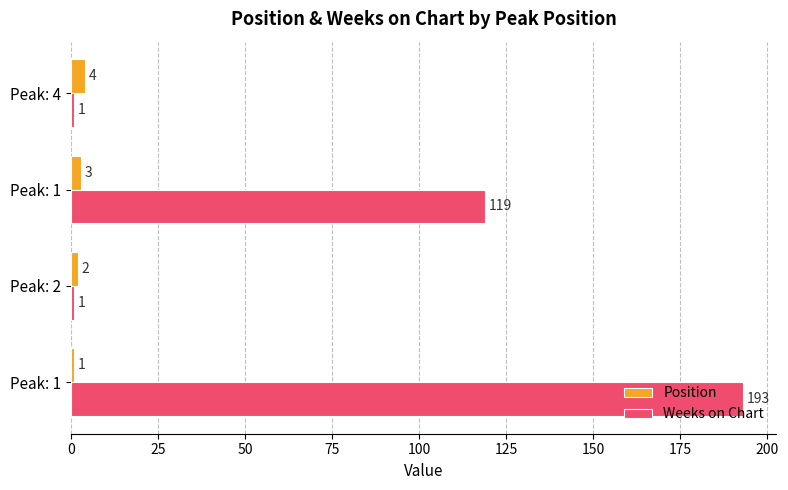

Reading left to right, list all the values displayed in this chart.

Position: 1	2	3	4
Weeks on Chart: 193	1	119	1